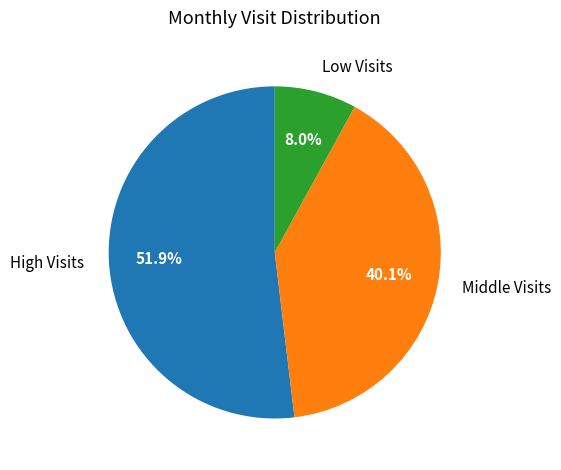

How many slices are in this pie chart?

3